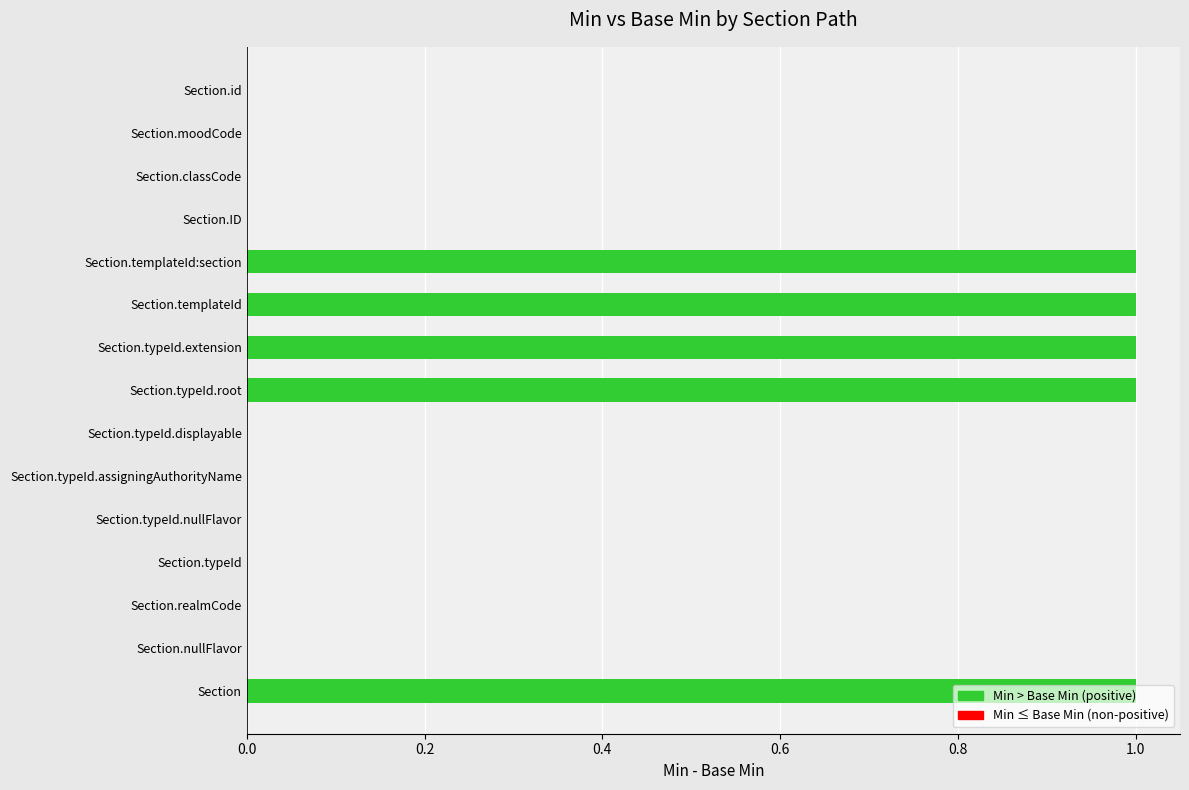

How many values are between 0 and 1?

15